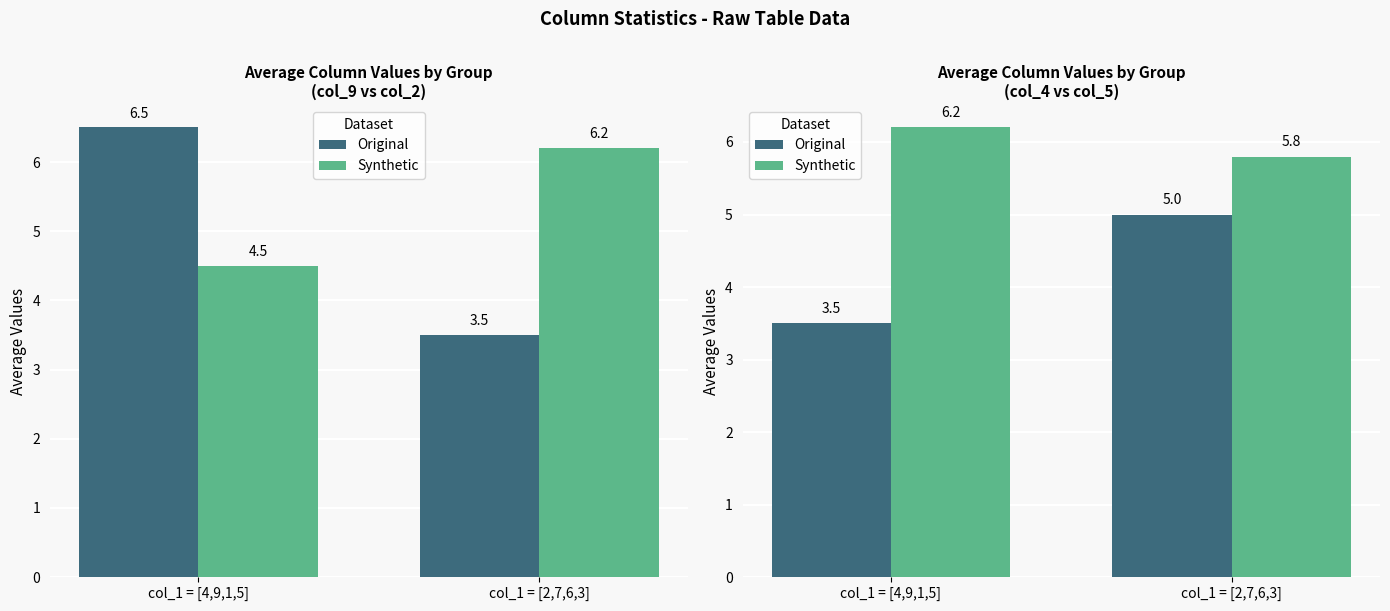

What is the sum of the Synthetic values at col_1 = [4,9,1,5] and col_1 = [2,7,6,3]?

12.0